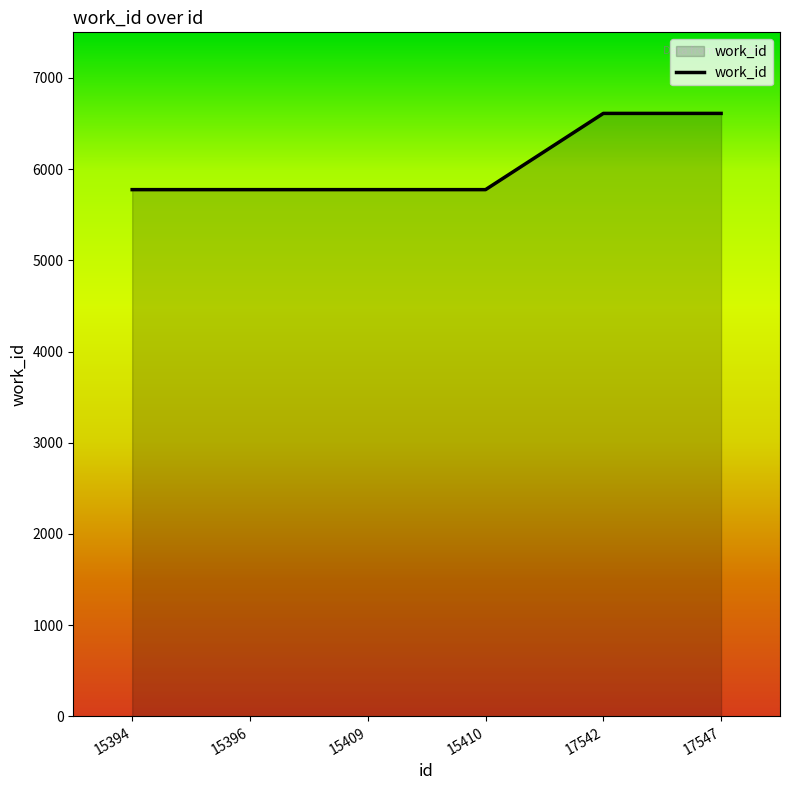

What is the average value?

6054